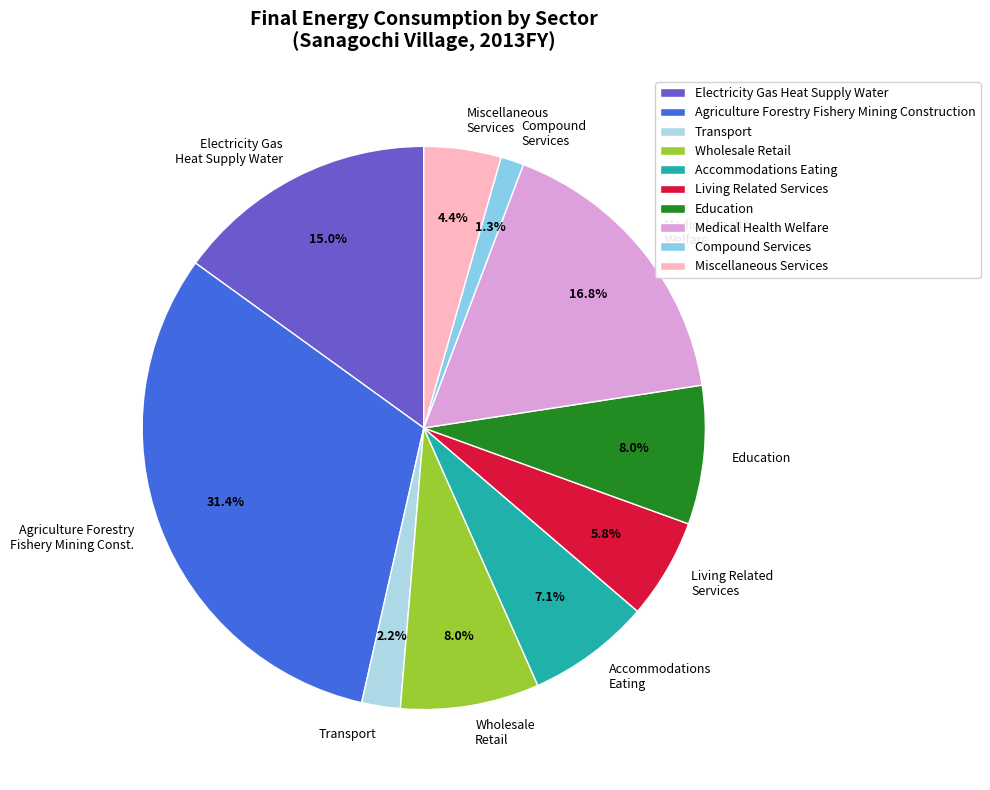

Which category has the biggest portion of the pie?

Agriculture Forestry Fishery Mining Construction